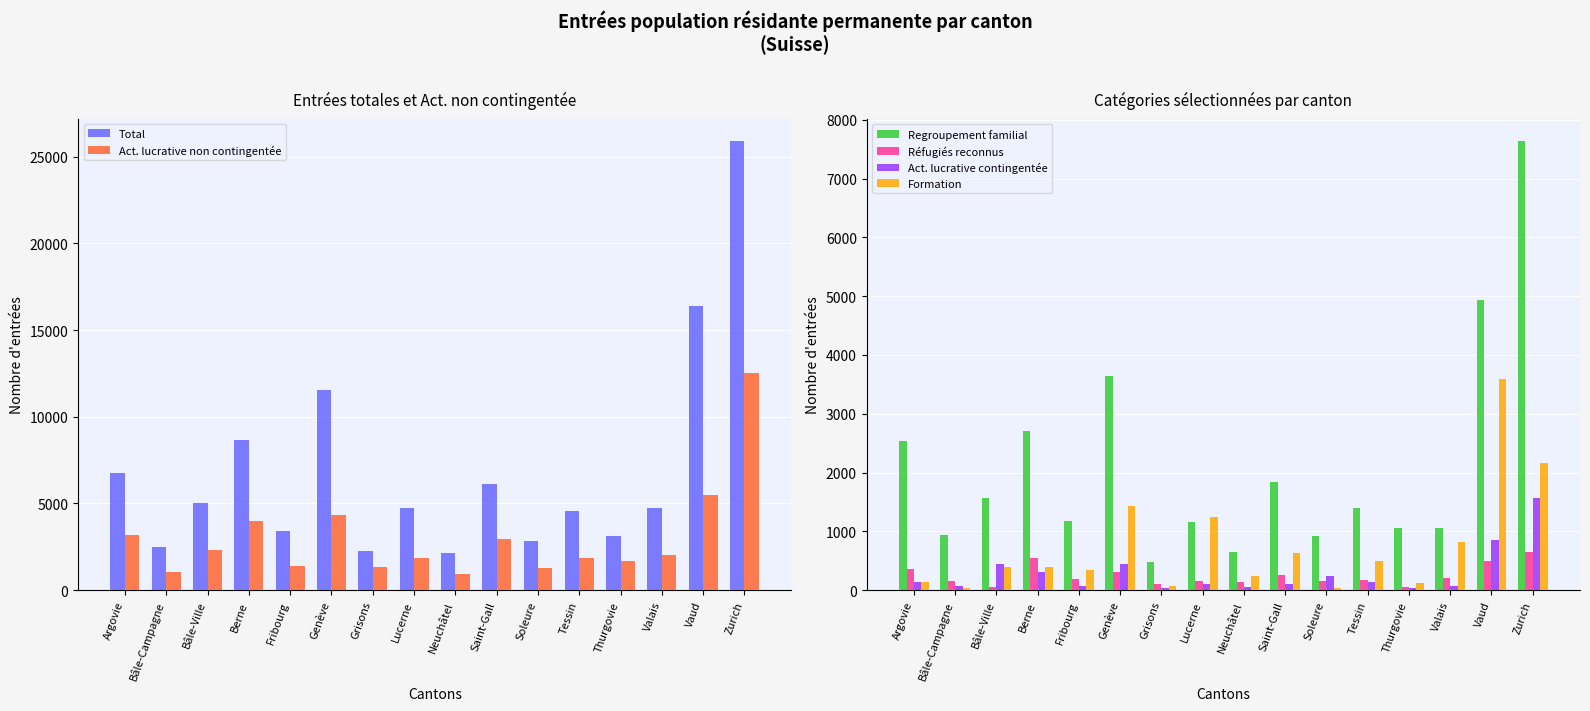

What is the sum of all Formation values?

12175